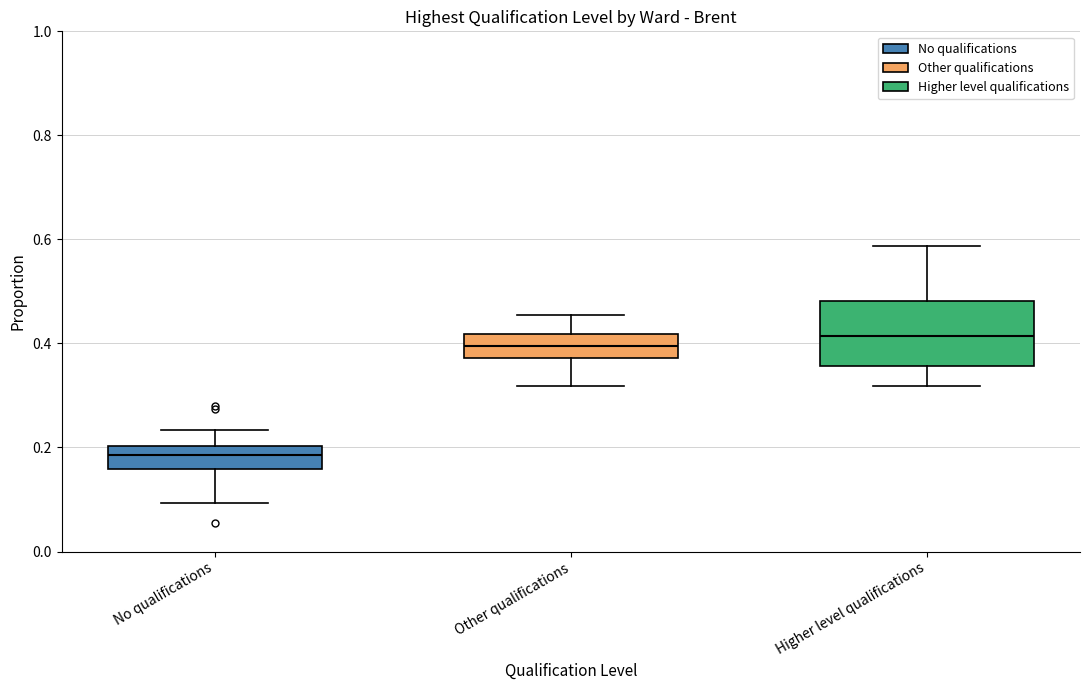

Comparing the boxes themselves (not the whiskers), which one is the tallest?

Higher level qualifications